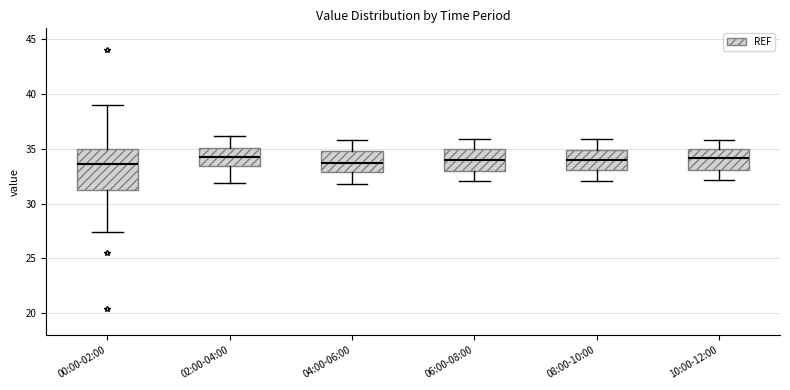

Reading left to right, transcribe this box plot: for each box, give where its median line is, the range the box spans, and where its two whiskers end, as read against the y-axis. The values are not printed on the chart, so give them approximately, as read against the axis.

00:00-02:00: median 33.5, box 31.0 to 35.0, whiskers 27.5 to 39.0
02:00-04:00: median 34.5, box 33.5 to 35.0, whiskers 32.0 to 36.0
04:00-06:00: median 34.0, box 33.0 to 35.0, whiskers 32.0 to 36.0
06:00-08:00: median 34.0, box 33.0 to 35.0, whiskers 32.0 to 36.0
08:00-10:00: median 34.0, box 33.0 to 35.0, whiskers 32.0 to 36.0
10:00-12:00: median 34.0, box 33.0 to 35.0, whiskers 32.0 to 36.0